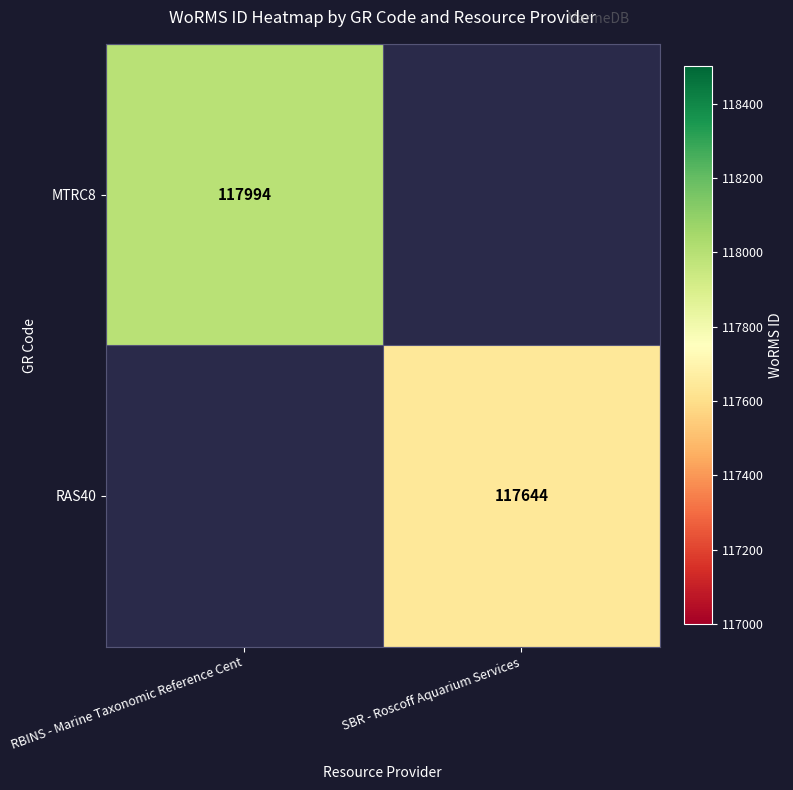

True or false: MTRC8 has a value of 31450 at RBINS - Marine Taxonomic Reference Cent.

False